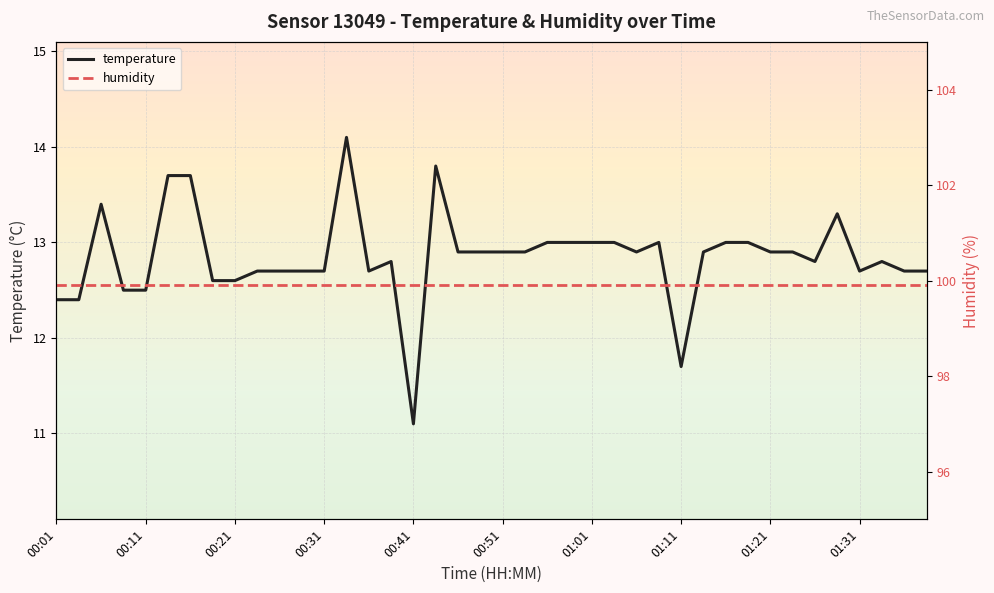

At which label does temperature reach its minimum?

00:41